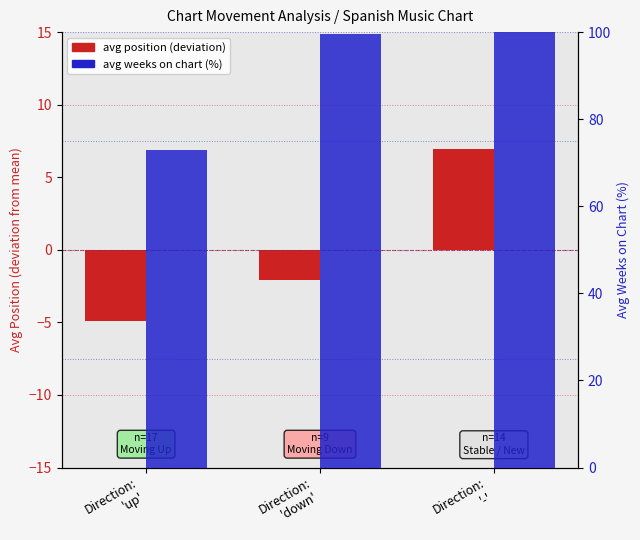

At which category is the sum across all series the highest?

Direction:
'-'